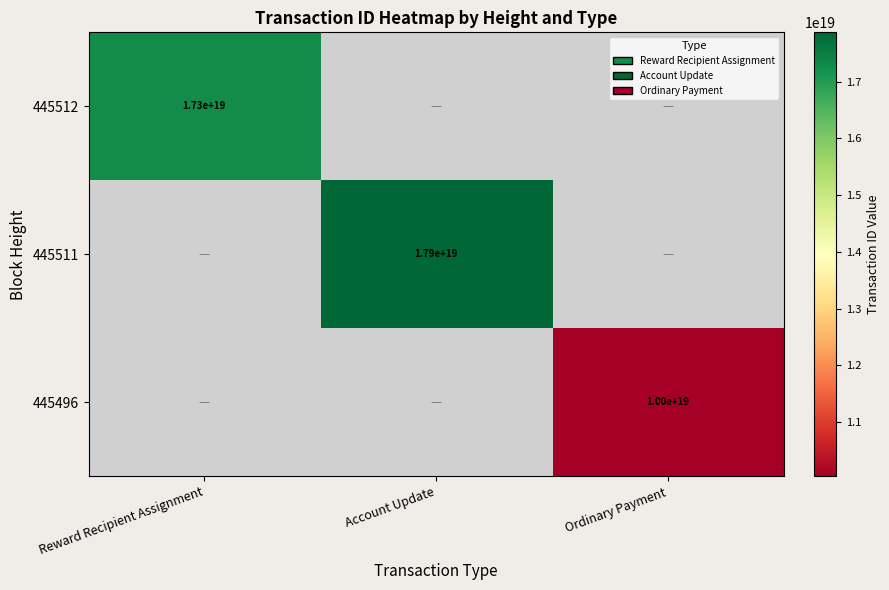

The 445512 series shows 9489986241059864576 at Reward Recipient Assignment. True or false?

False